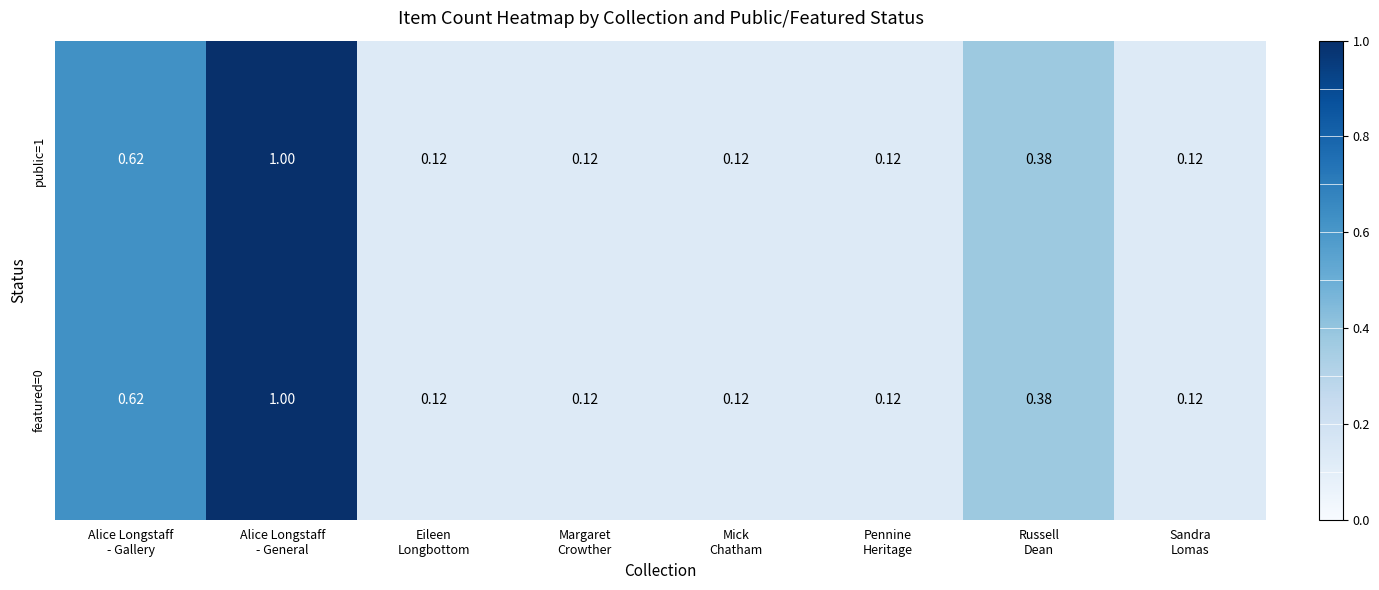

Count the number of categories in the chart.

8